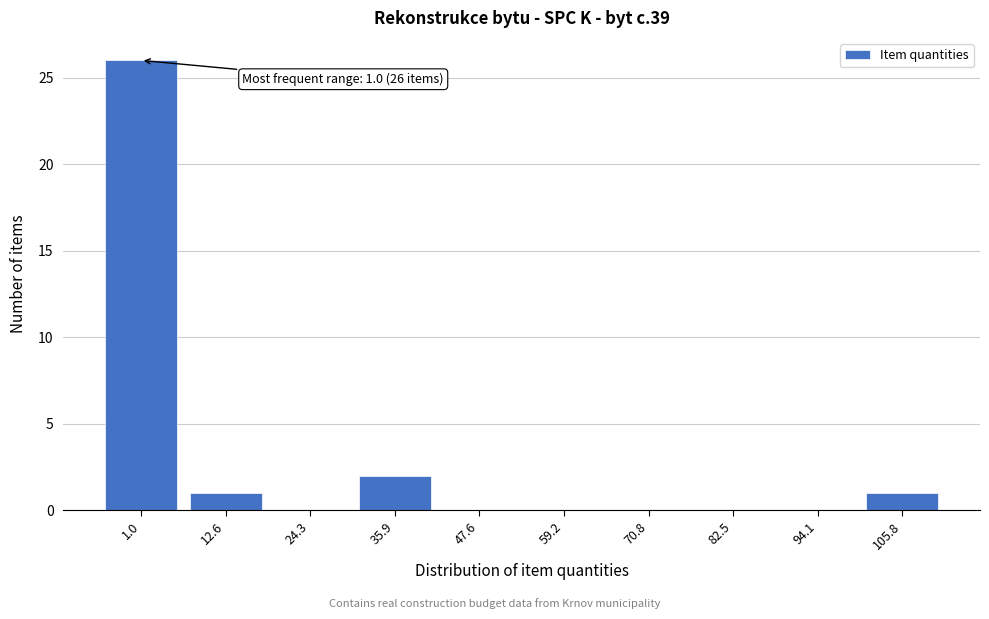

Reading left to right, extract all data points from this chart.

1.0=26	12.6=1	24.3=0	35.9=2	47.6=0	59.2=0	70.8=0	82.5=0	94.1=0	105.8=1